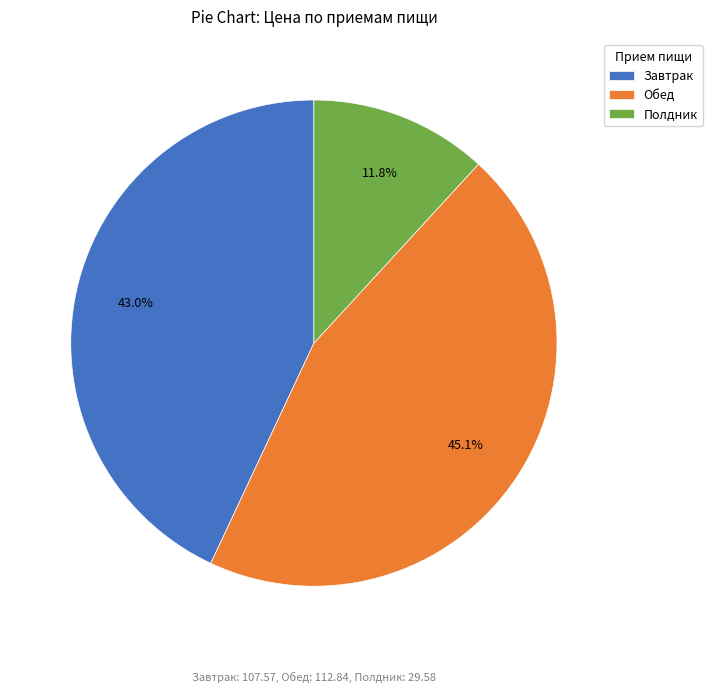

Is there any slice that represents more than half of the pie?

No